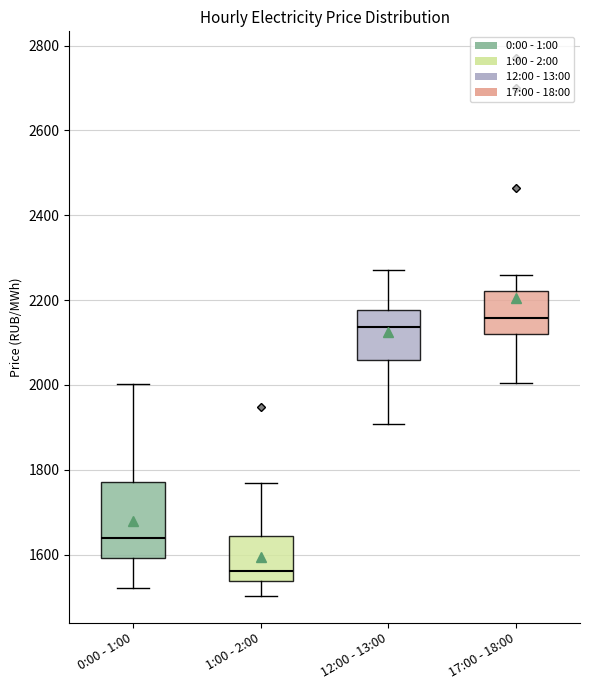

Where does the lower whisker of the box for 17:00 - 18:00 end on the y-axis? The values are not printed on the chart, so give them approximately, as read against the axis.

2000